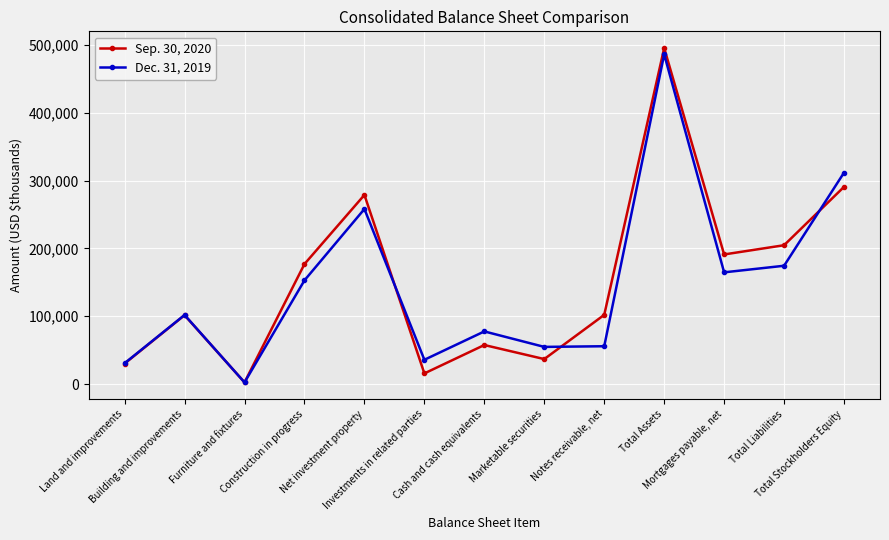

What is the value of the Dec. 31, 2019 point at the 4th from the left?

152896